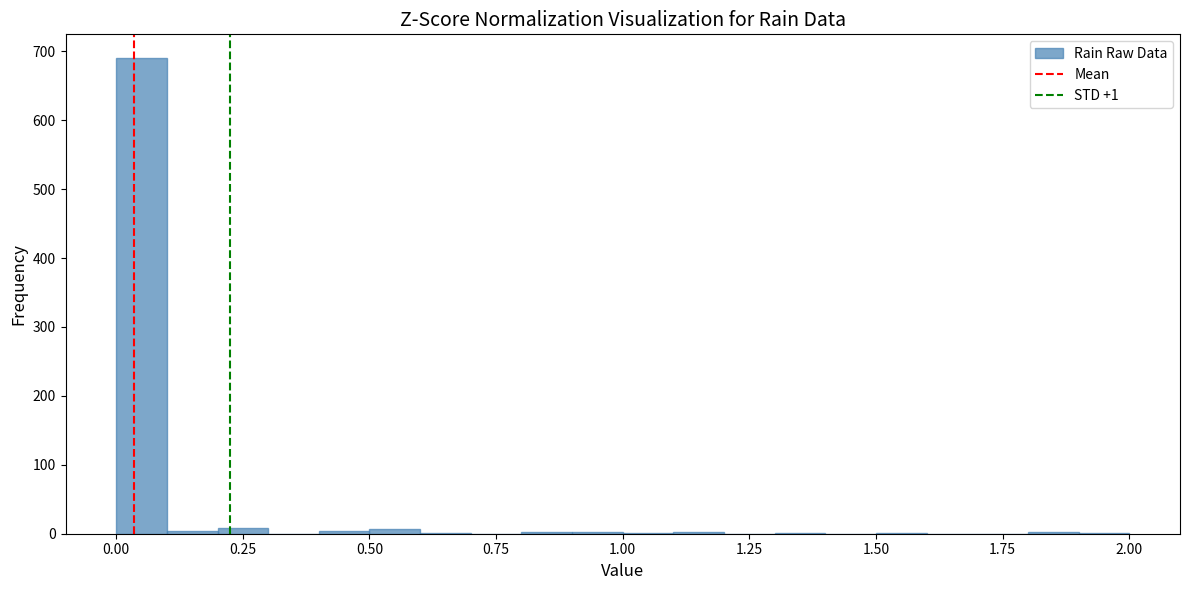

Around what value on the x-axis is the tallest bar? Give the approximate position of its centre, as read against the axis.

0.05